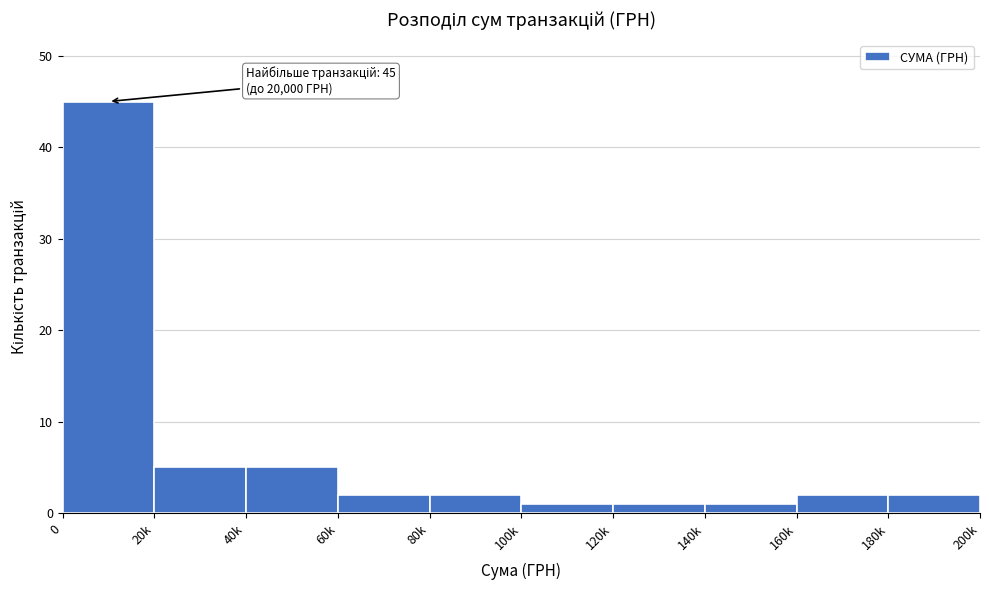

Reading right to left, extract all data points from this chart.

180k=2	160k=2	140k=1	120k=1	100k=1	80k=2	60k=2	40k=5	20k=5	0=45